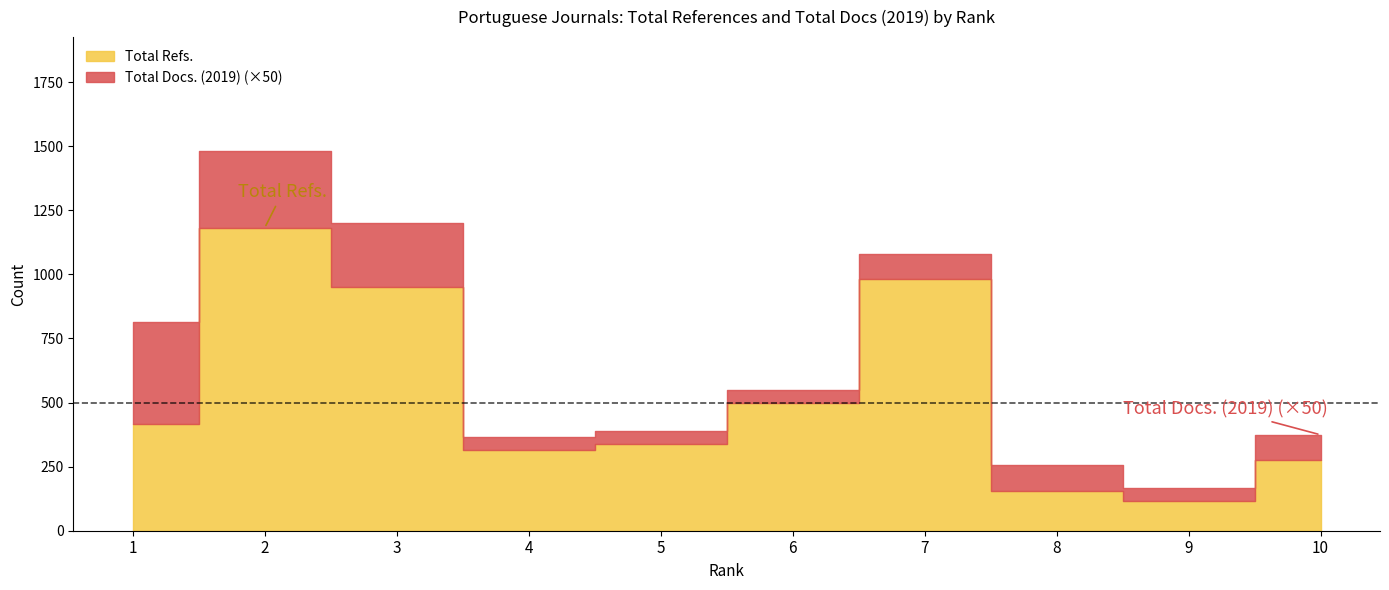

What is the value of the Total Refs. point at the 2nd from the left?

1181